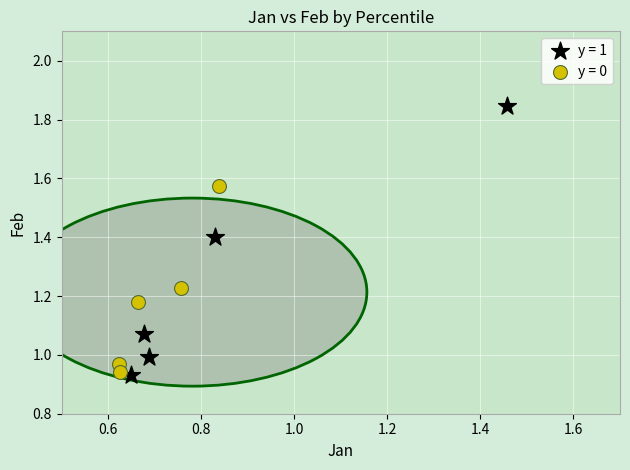

Which series contains the highest Y value?

y = 1